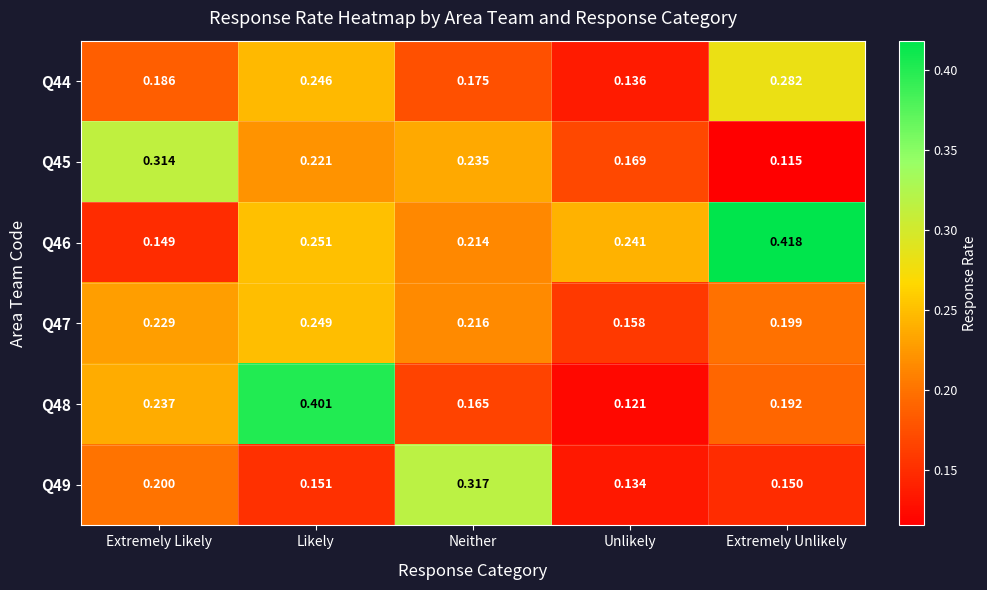

At which label is Q45 closest to 0?

Extremely Unlikely